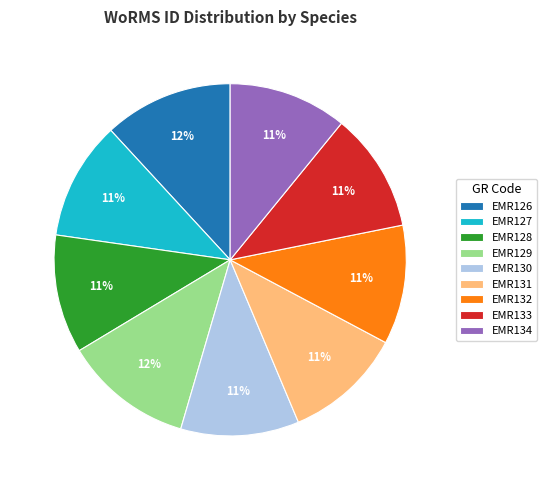

To the nearest percent, what is the average slice percentage?

11%